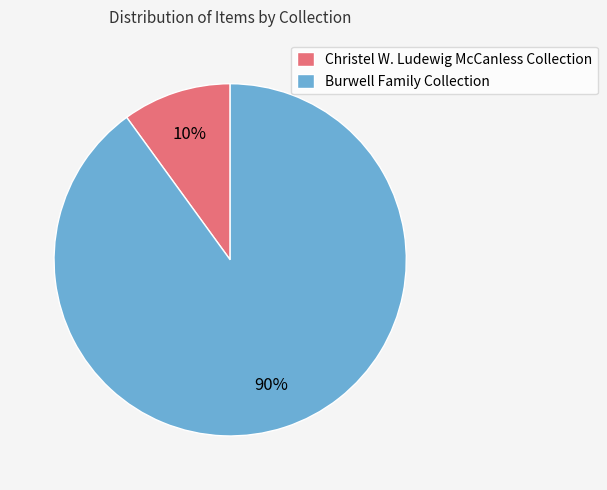

To the nearest percent, what portion does Christel W. Ludewig McCanless Collection represent?

10%